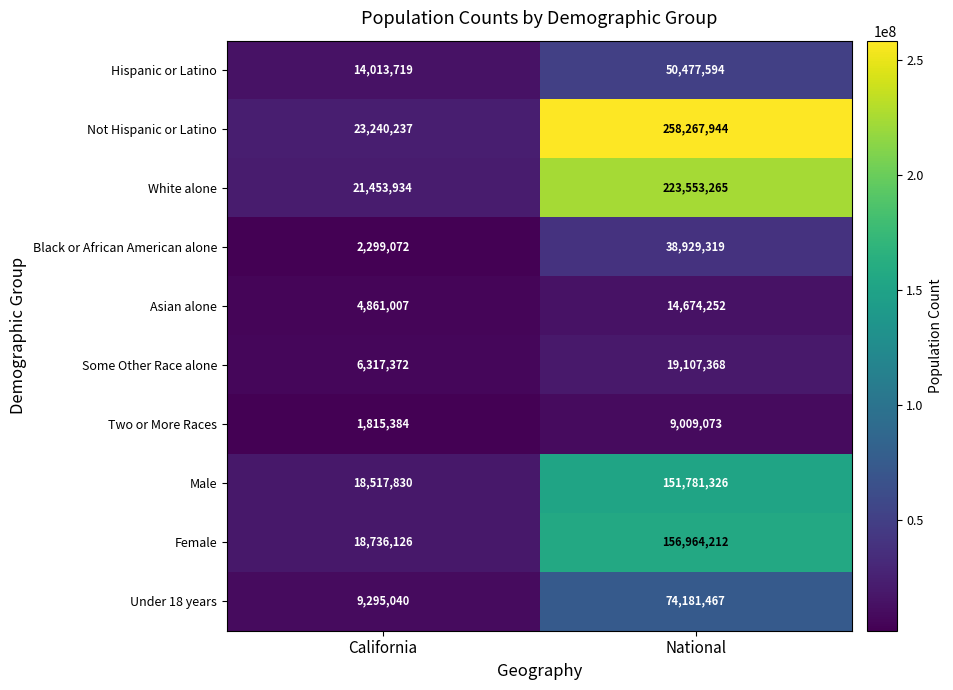

Reading left to right, transcribe all the data shown in this chart.

Hispanic or Latino: 14013719	50477594
Not Hispanic or Latino: 23240237	258267944
White alone: 21453934	223553265
Black or African American alone: 2299072	38929319
Asian alone: 4861007	14674252
Some Other Race alone: 6317372	19107368
Two or More Races: 1815384	9009073
Male: 18517830	151781326
Female: 18736126	156964212
Under 18 years: 9295040	74181467